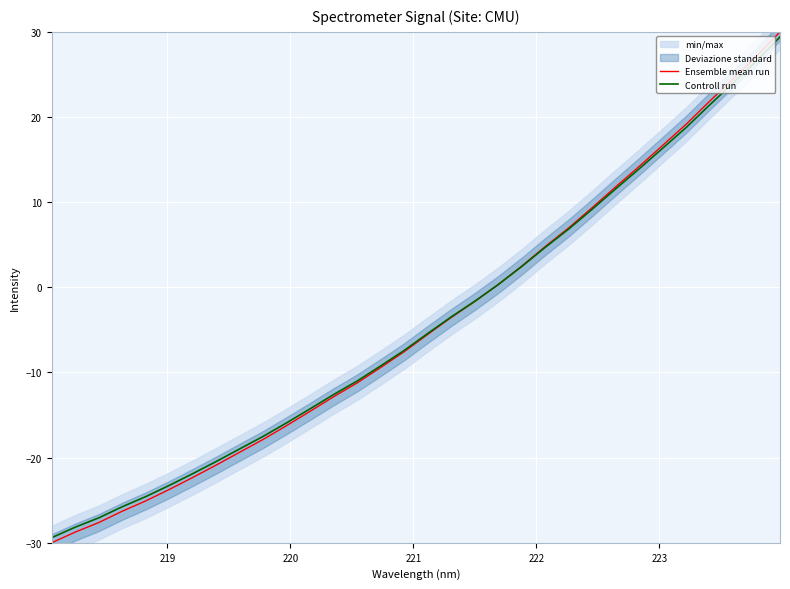

What is the lowest value of the Ensemble mean run series?

-30.0